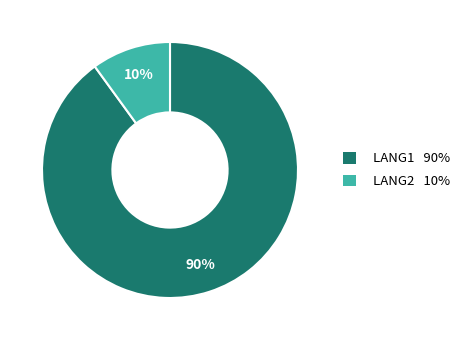

Between LANG2 and LANG1, which is larger?

LANG1